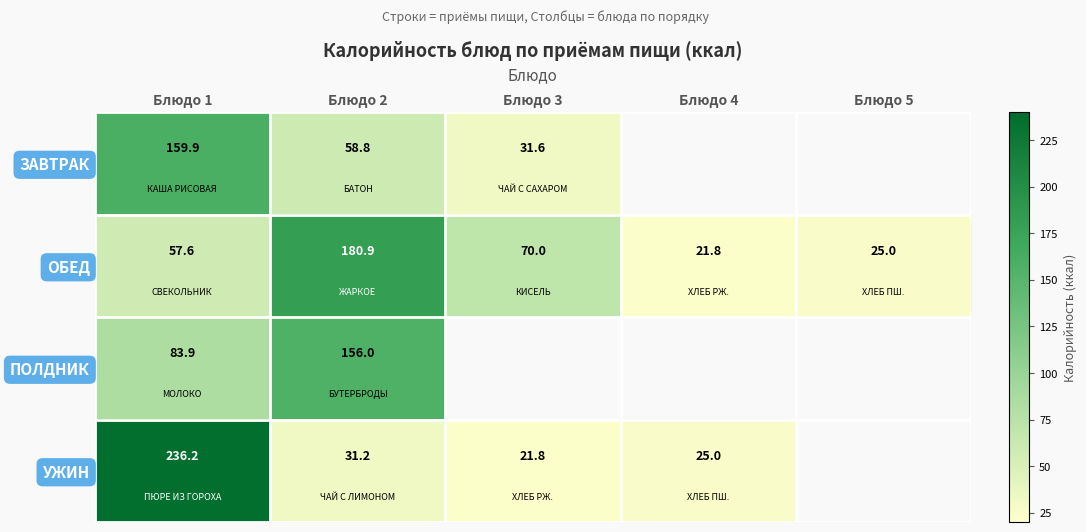

At which label is ОБЕД closest to 101?

Блюдо 3